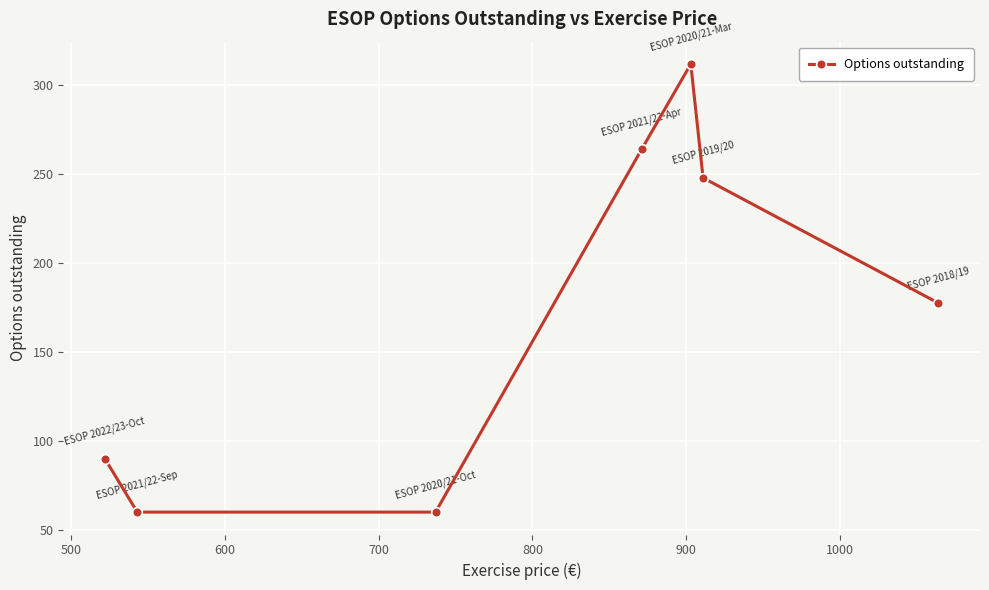

Does the chart display data point markers on the line(s)?

Yes